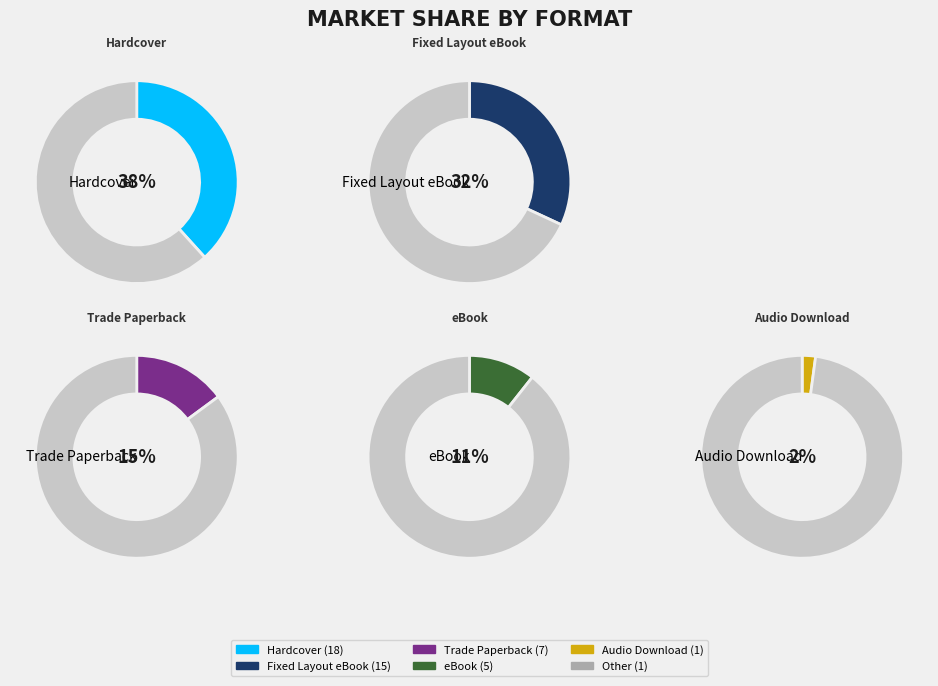

Rank the categories by value from lowest to highest.

Audio Download, Other, eBook, Trade Paperback, Fixed Layout eBook, Hardcover